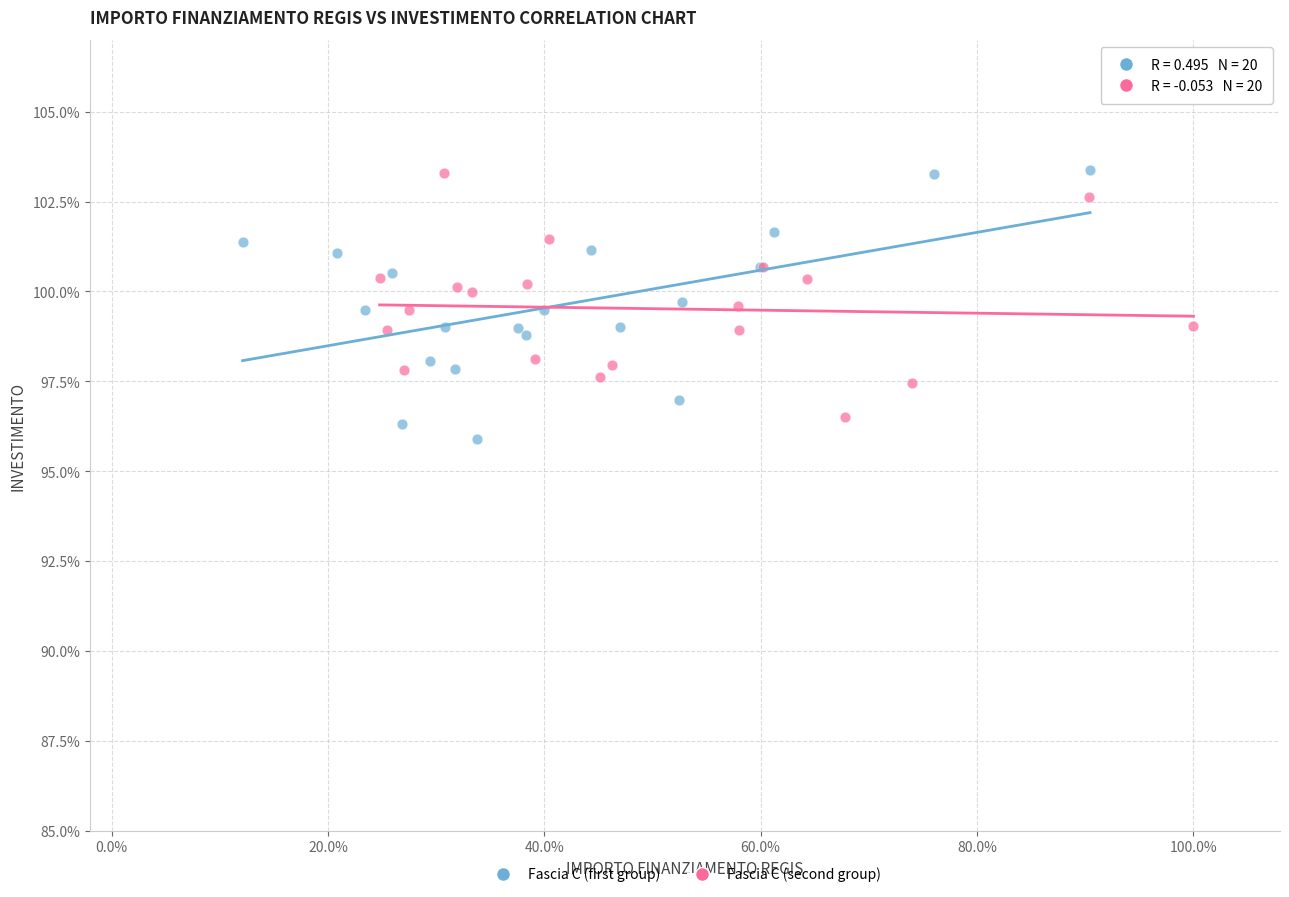

What are all the series names shown in the legend?

Fascia C (first group), Fascia C (second group)